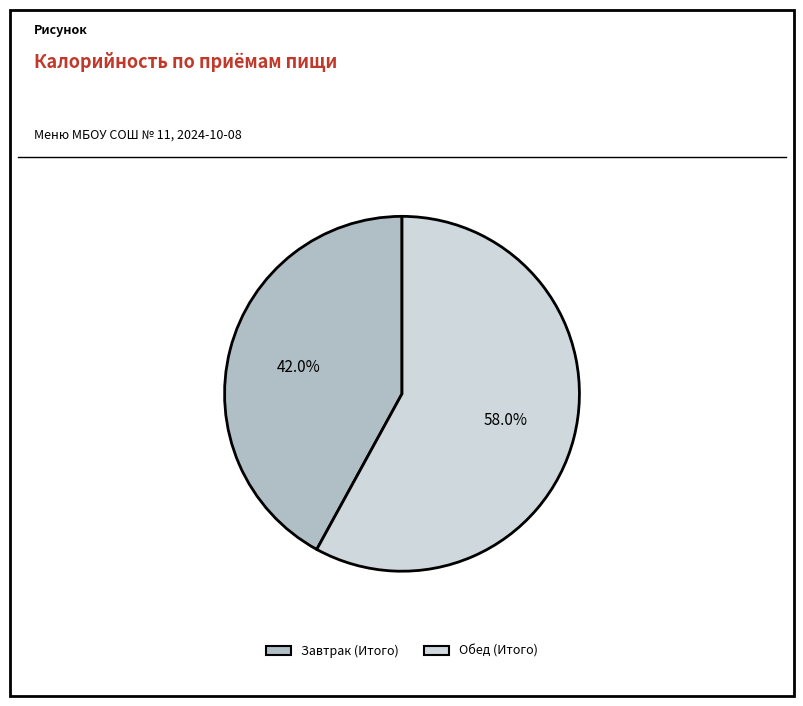

What is the largest slice in the pie chart?

Обед (Итого)